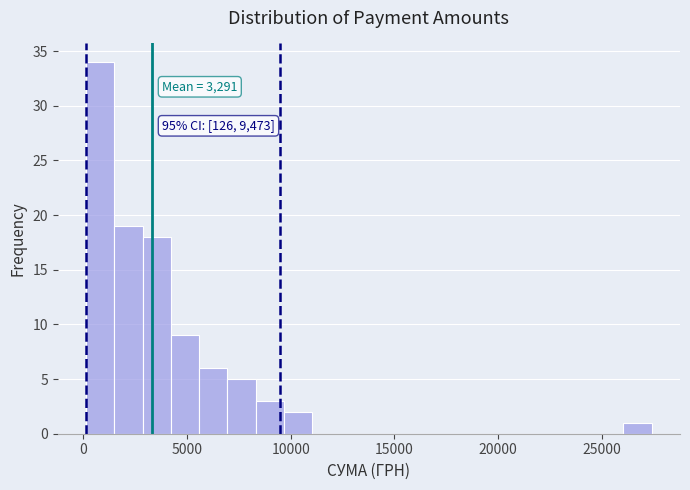

Read against the x-axis, roughly where is the centre of the tallest bar?

1000